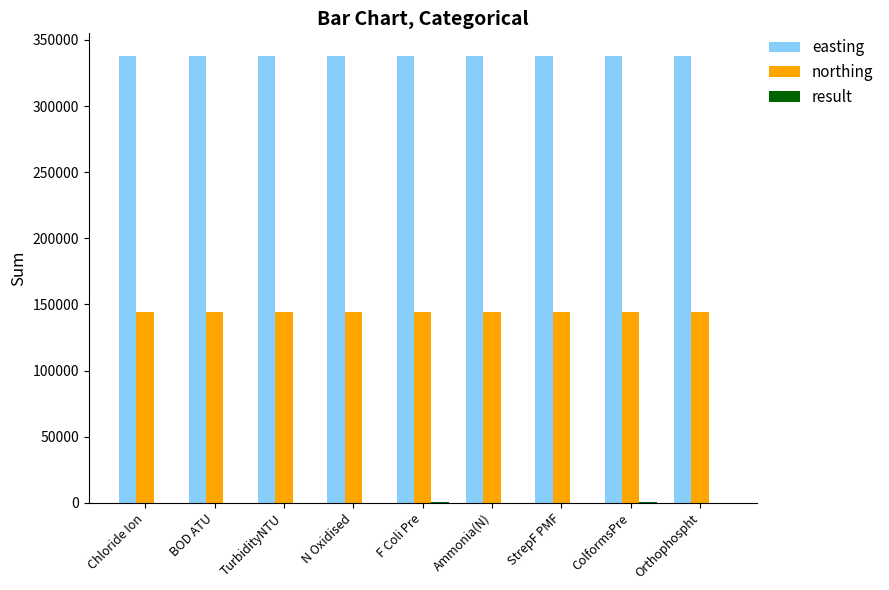

What is the spread (max minus min) of values at TurbidityNTU?

338116.0